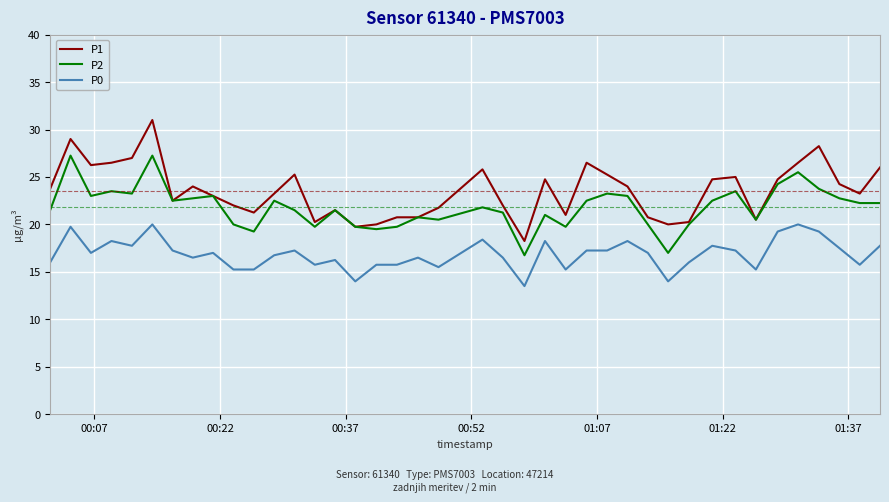

True or false: P0 has more than 1 interior local peaks.

True